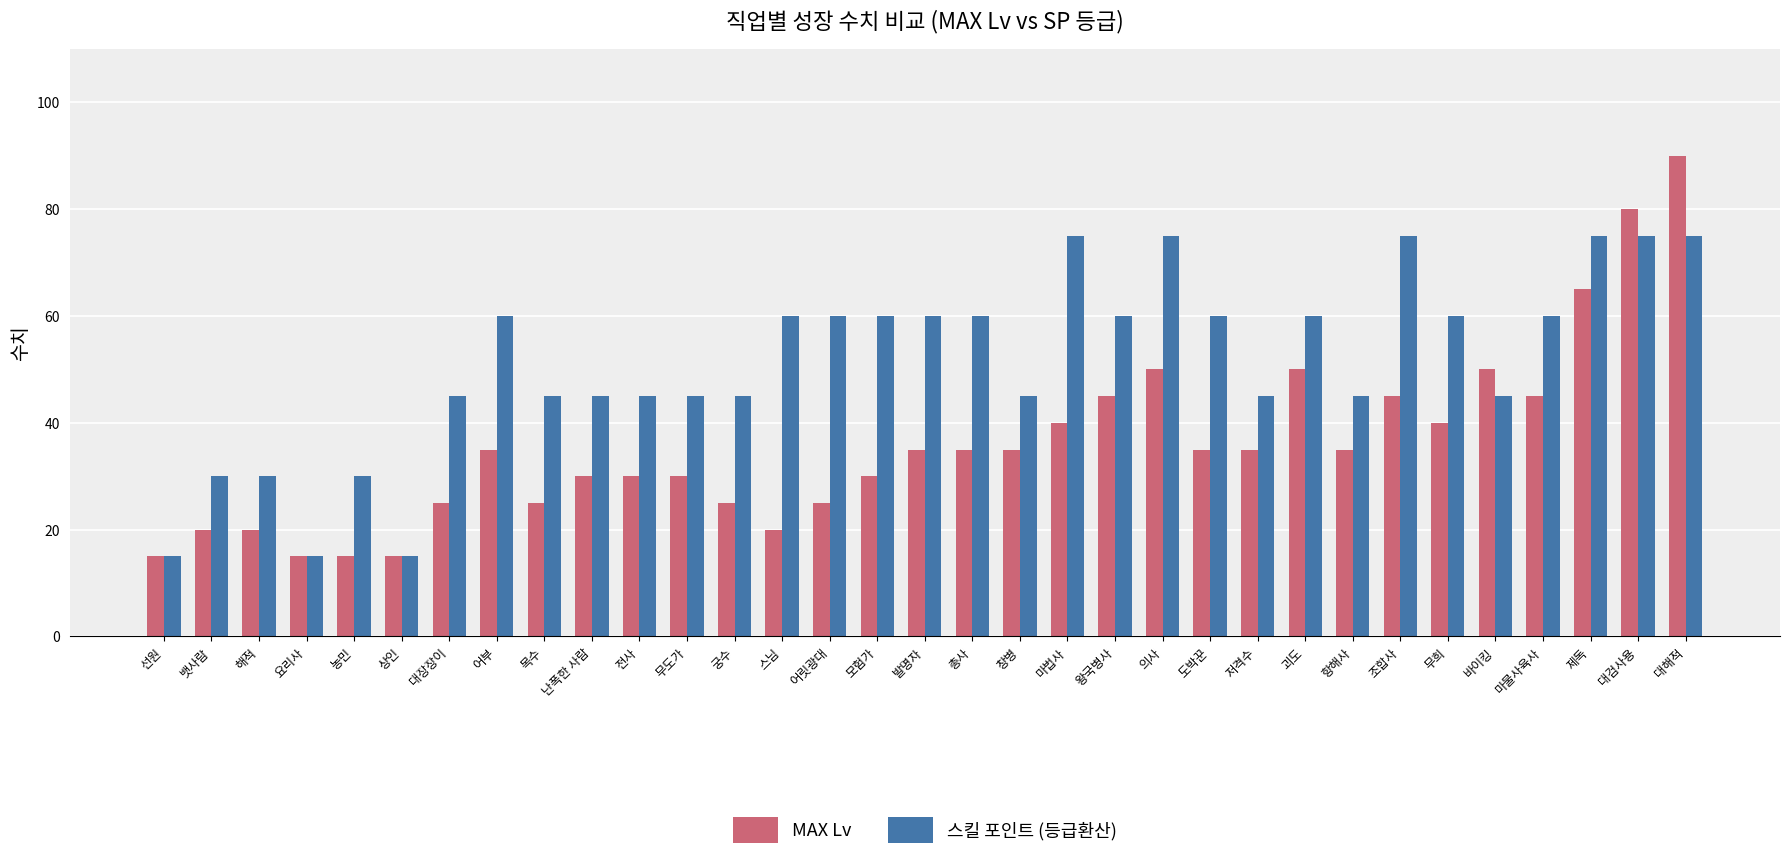

How many bars are there in total?

66